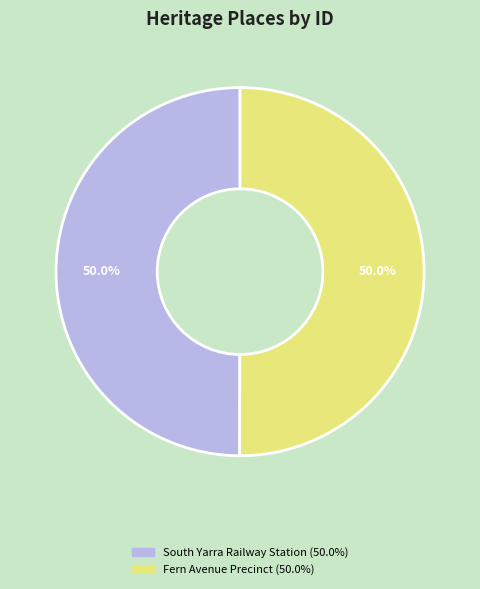

Combined, what portion of the pie is South Yarra Railway Station and Fern Avenue Precinct?

100.0%